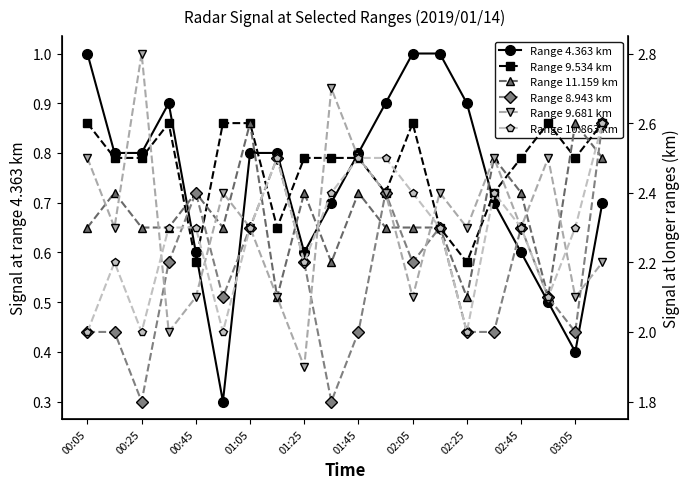

What is the greatest value displayed?

2.8